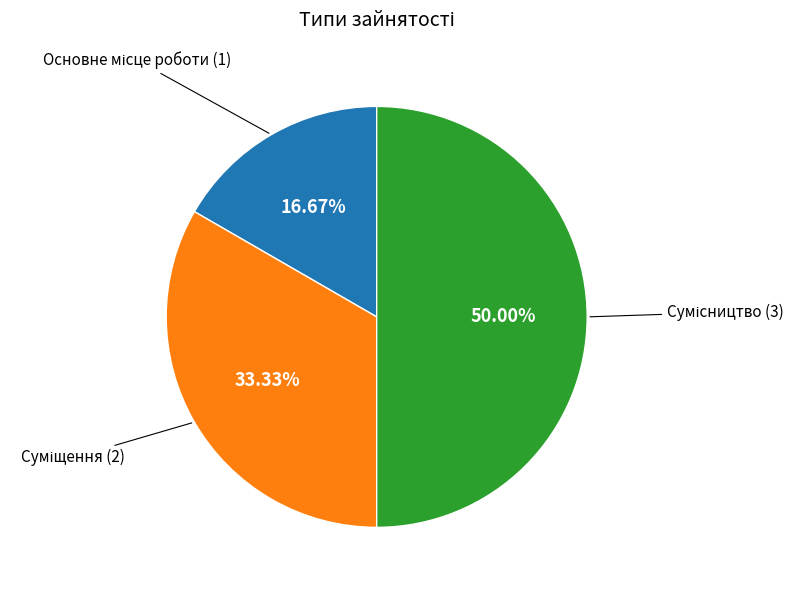

How many slices are in this pie chart?

3